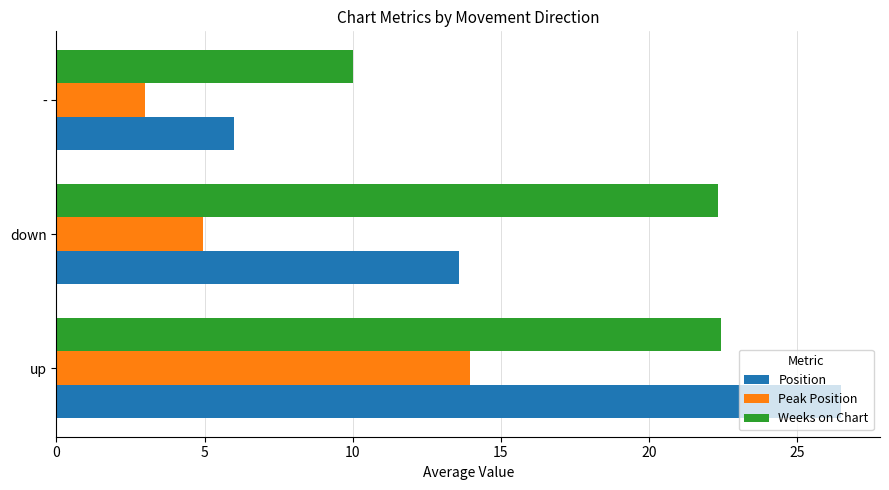

What is the difference between the Weeks on Chart values at up and -?

12.4